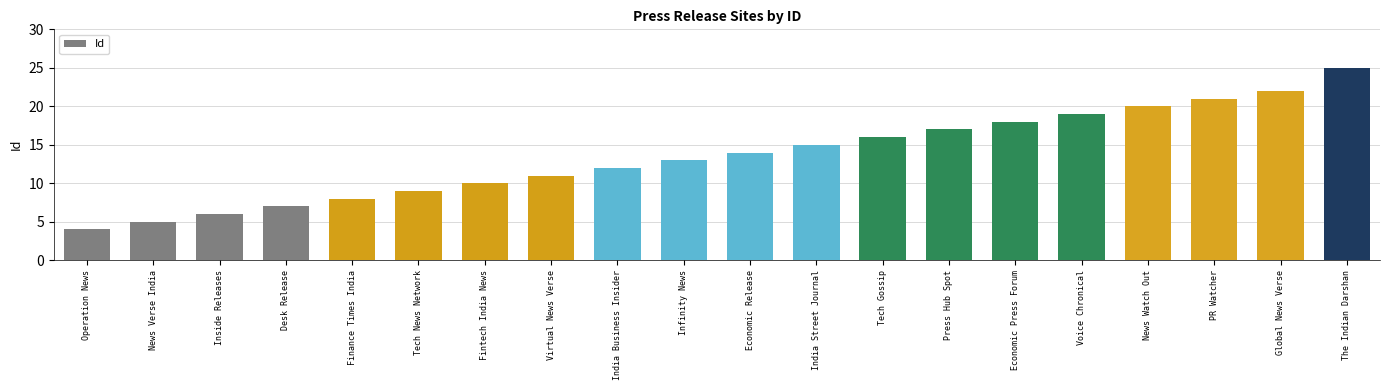

What is the label of the 4th bar from the right?

News Watch Out